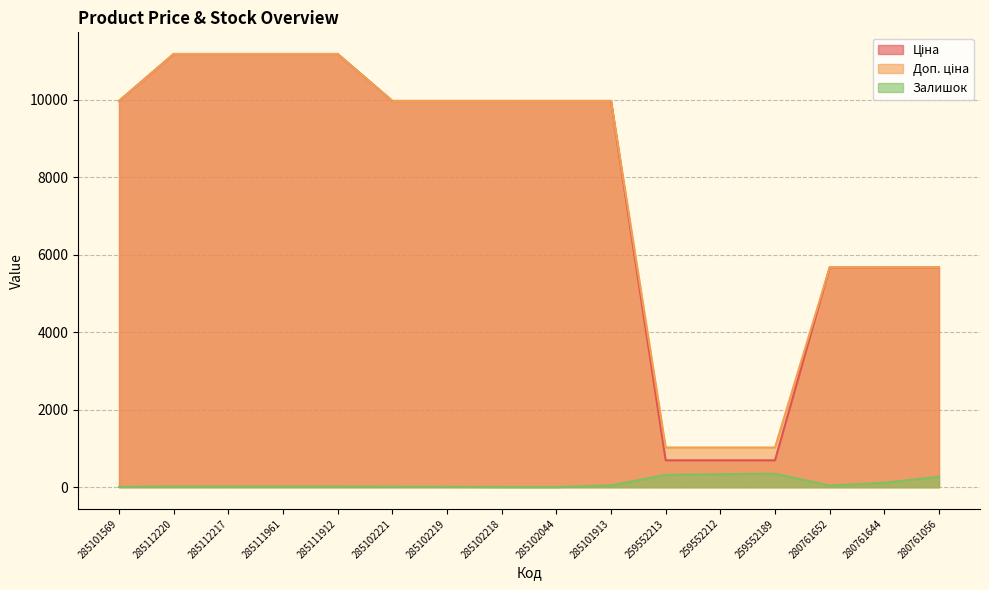

What is the approximate value of Доп. ціна at 285101569?

9975.0